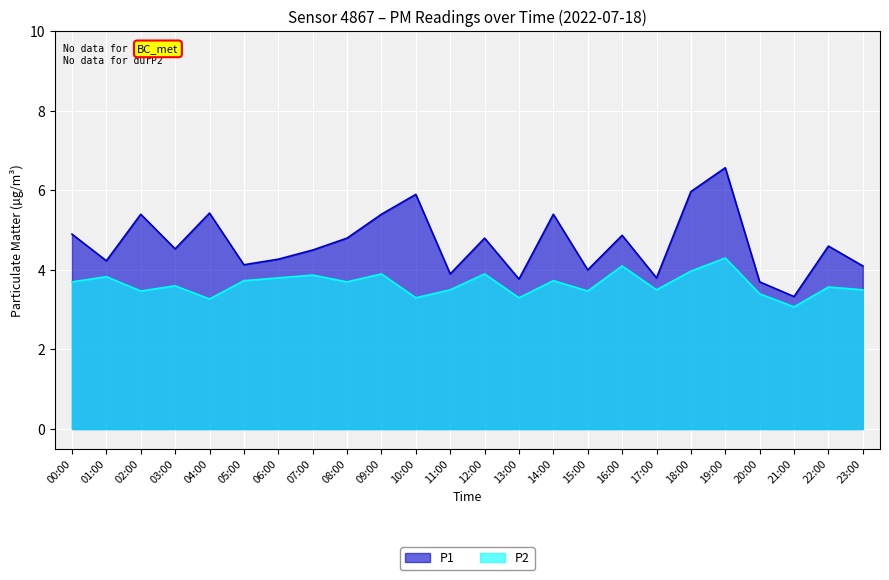

In P2, how many points are lower than both neighbors (excluding endpoints)?

8